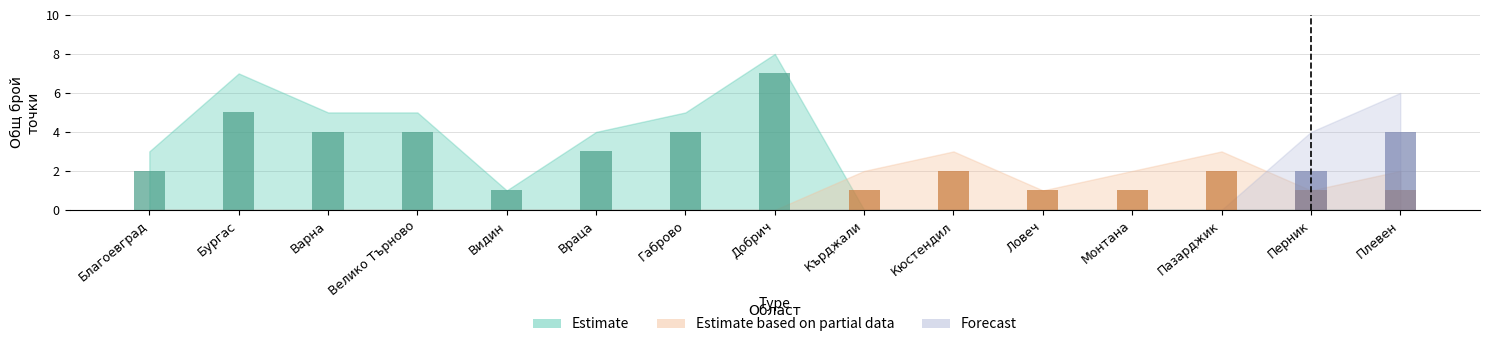

Is it true that Единствени (Estimate) equals 4 at Благоевград?

False